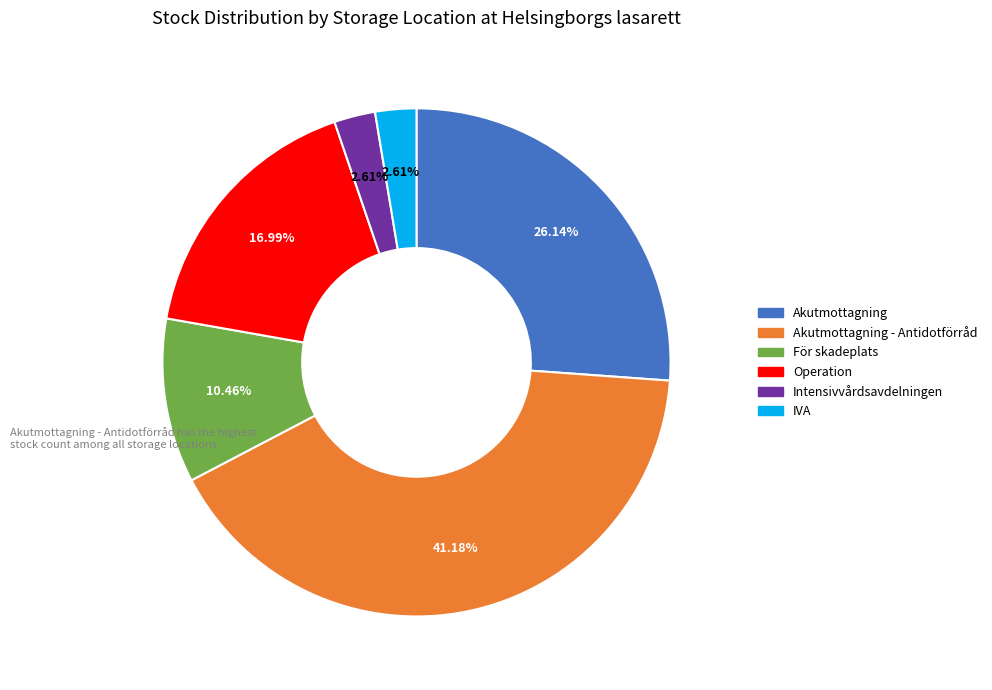

Does any single category account for the majority?

No